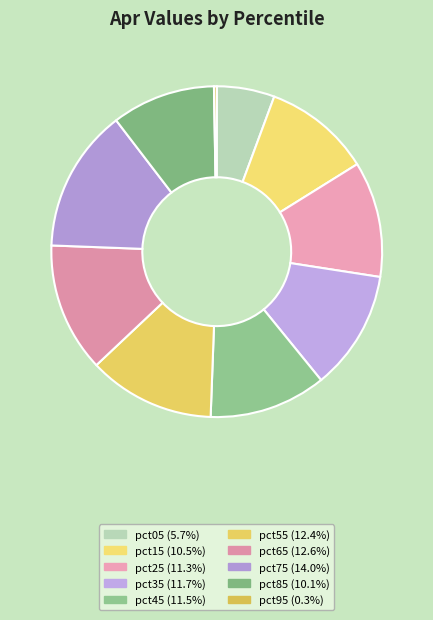

Do pct05 and pct55 together represent more than half of the pie?

No